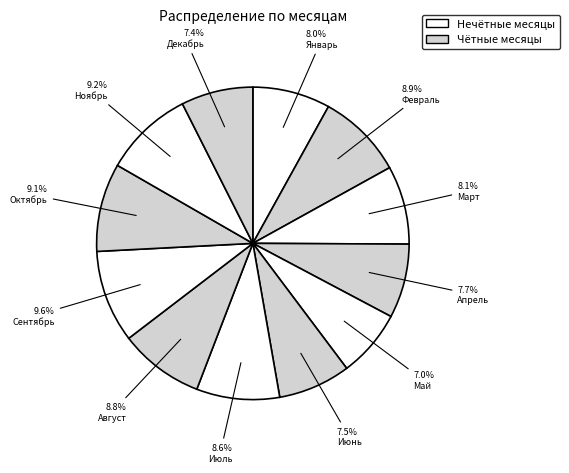

What percentage do Ноябрь and Август together represent?

18.0%